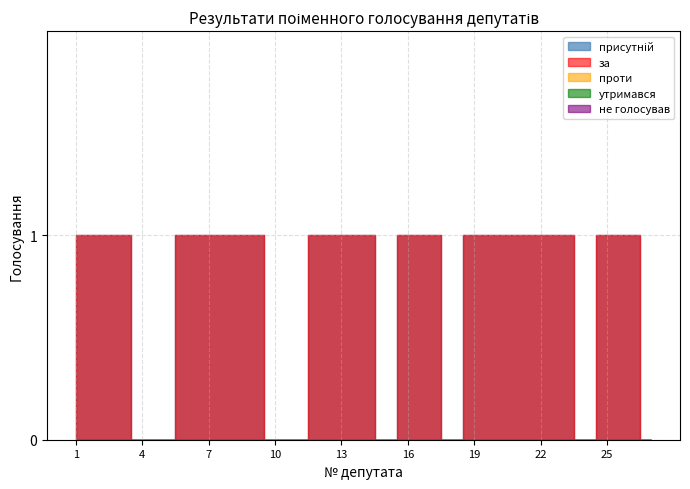

True or false: утримався and присутній intersect in this chart.

False